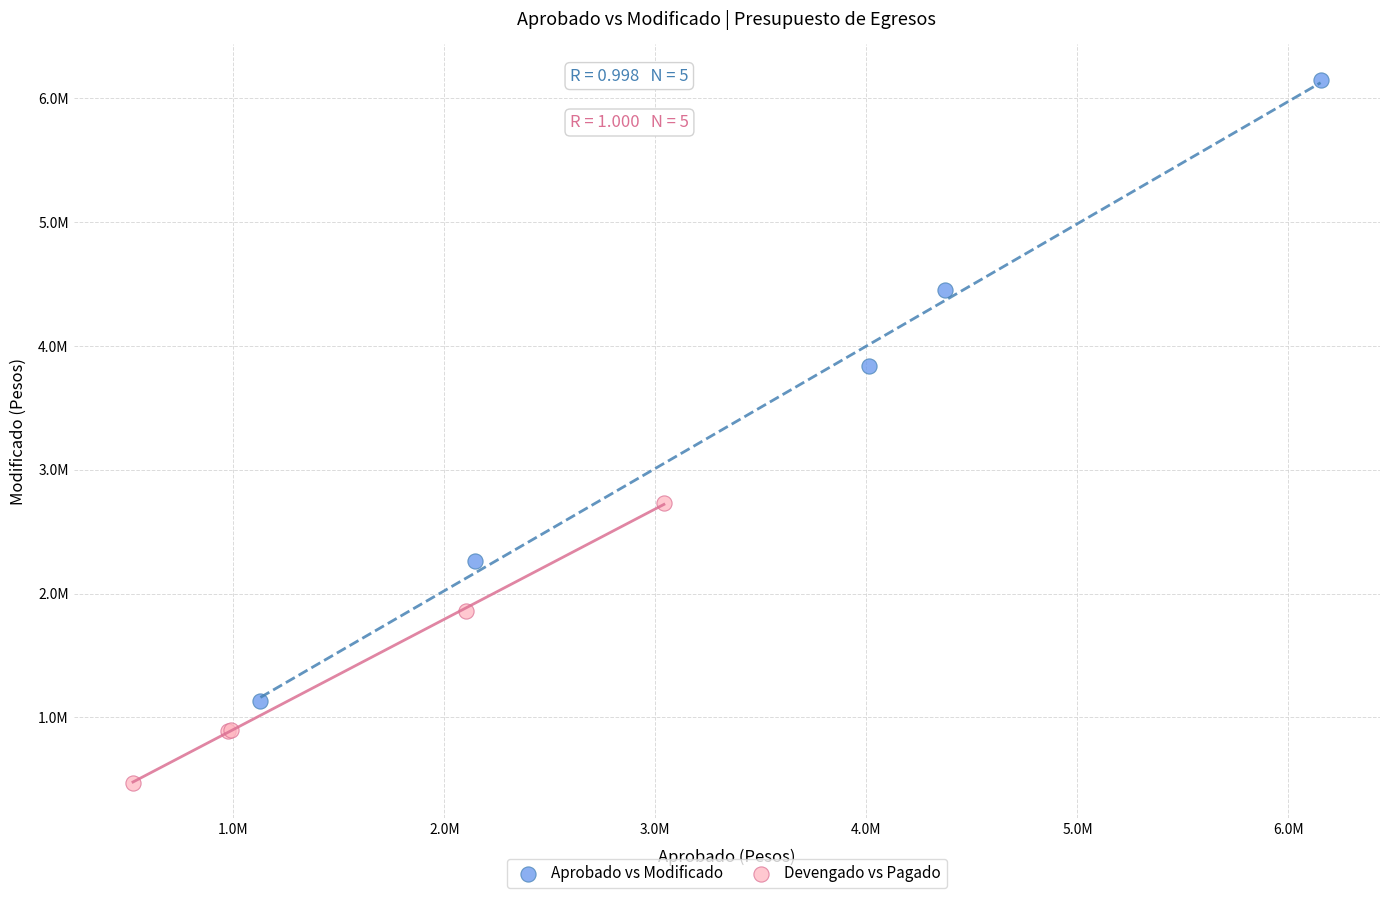

What are all the series names shown in the legend?

Aprobado vs Modificado, Devengado vs Pagado